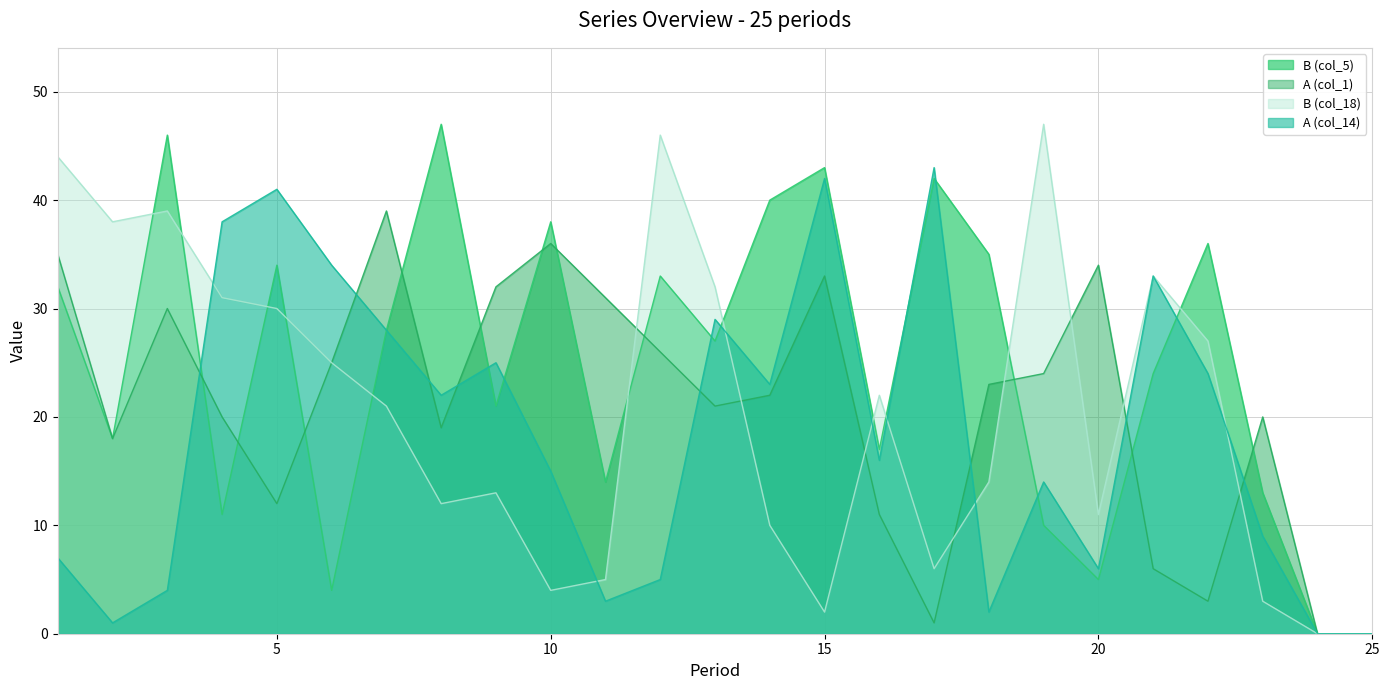

At which category is the sum across all series the highest?

15